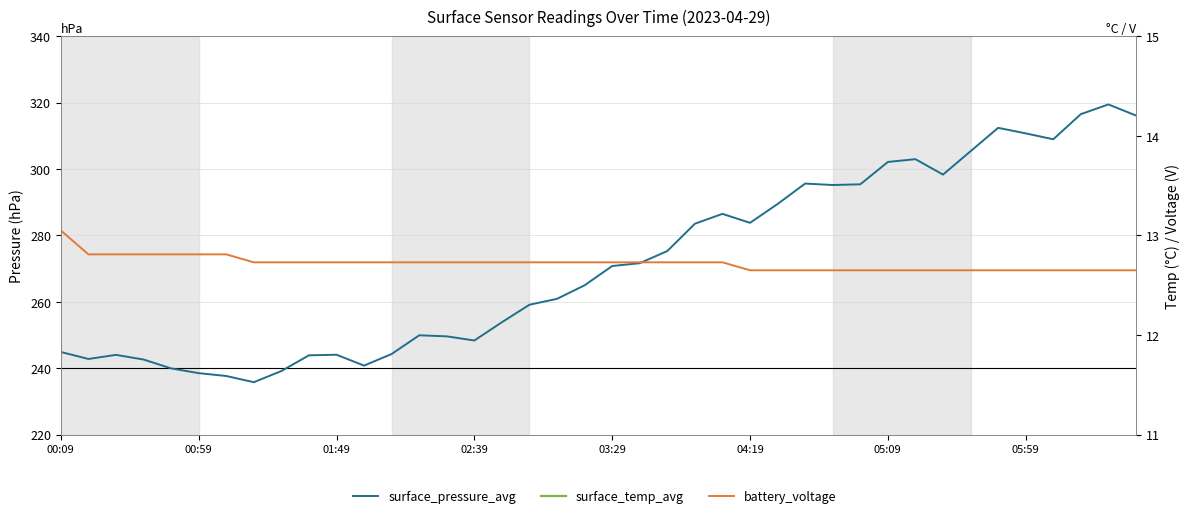

How many lines are shown in the chart?

3